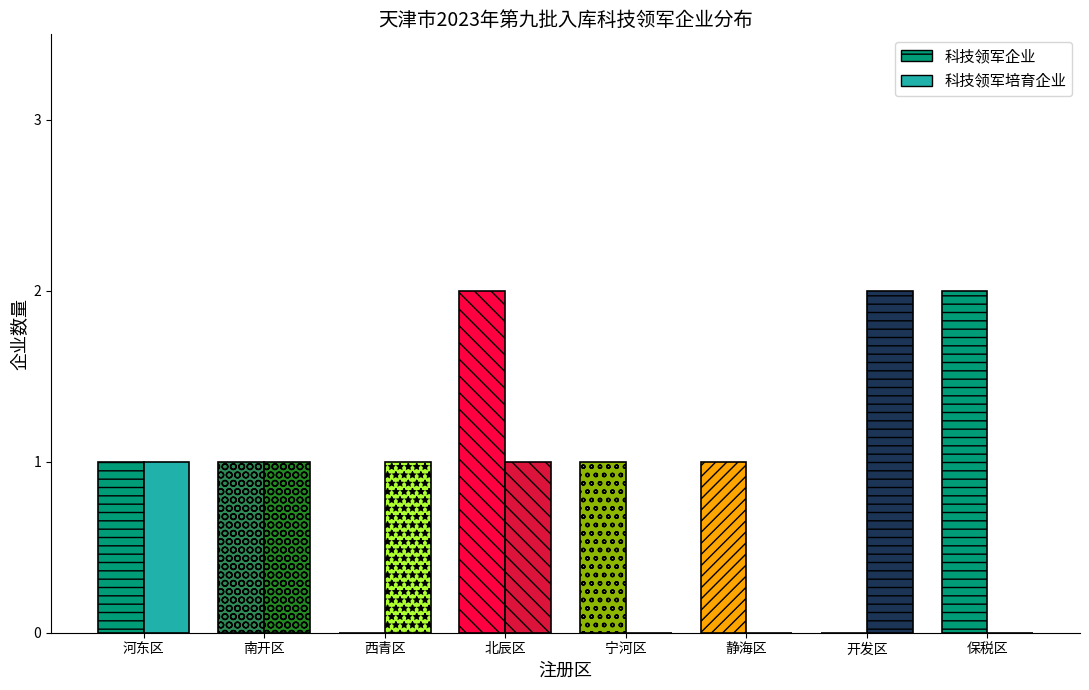

Which series has the widest spread of values?

科技领军培育企业